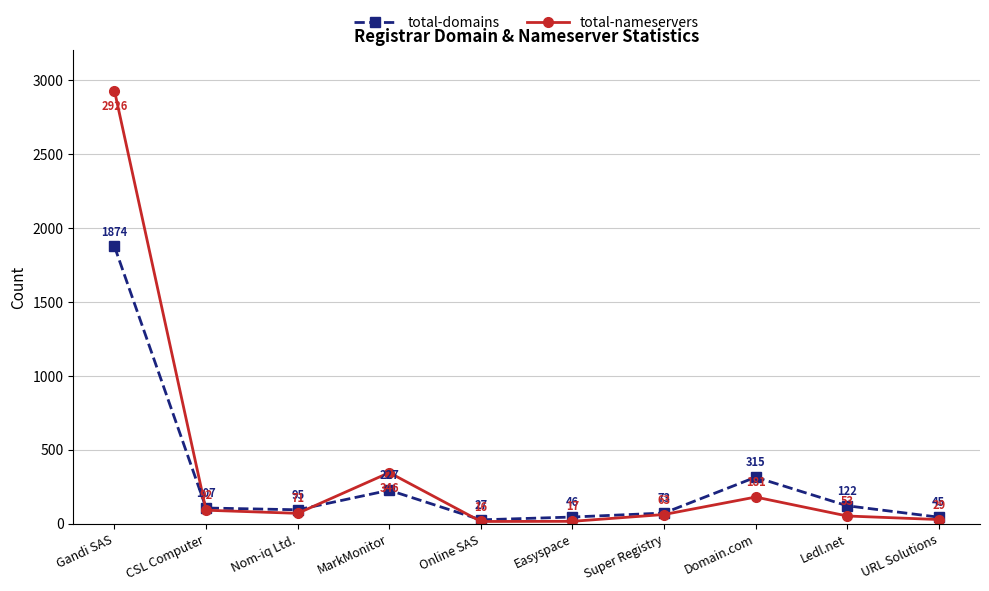

What is the spread (max minus min) of values at Online SAS?

11